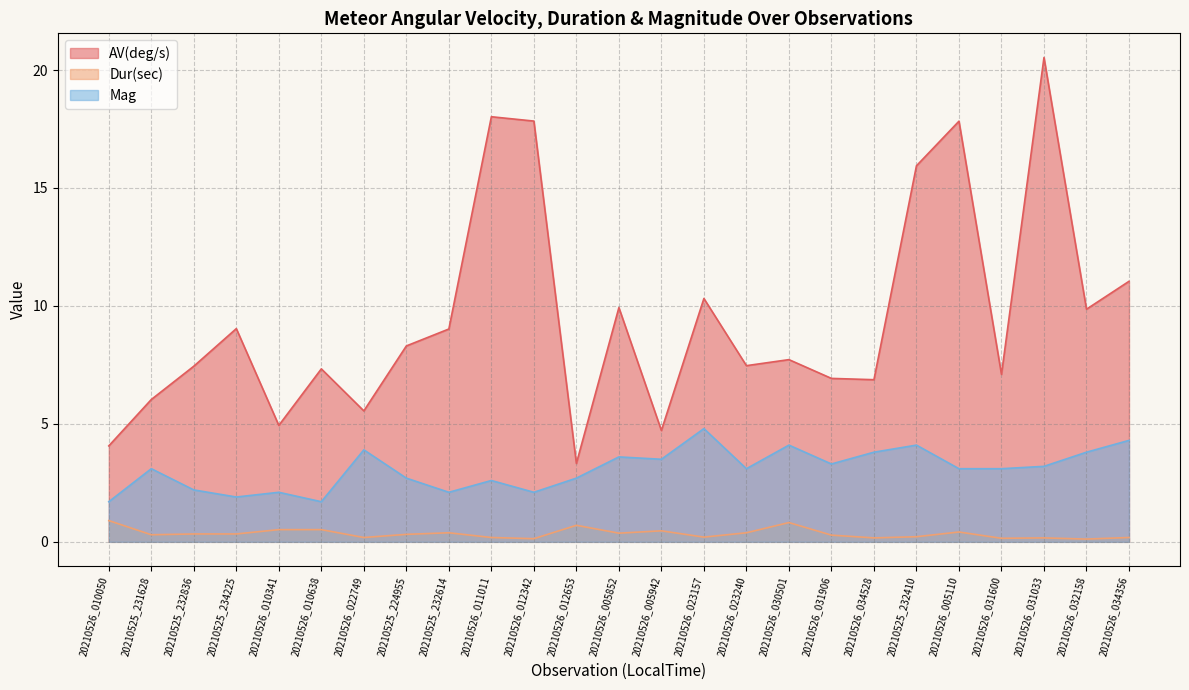

Which category has the lowest value in the AV(deg/s) series?

20210526_012653